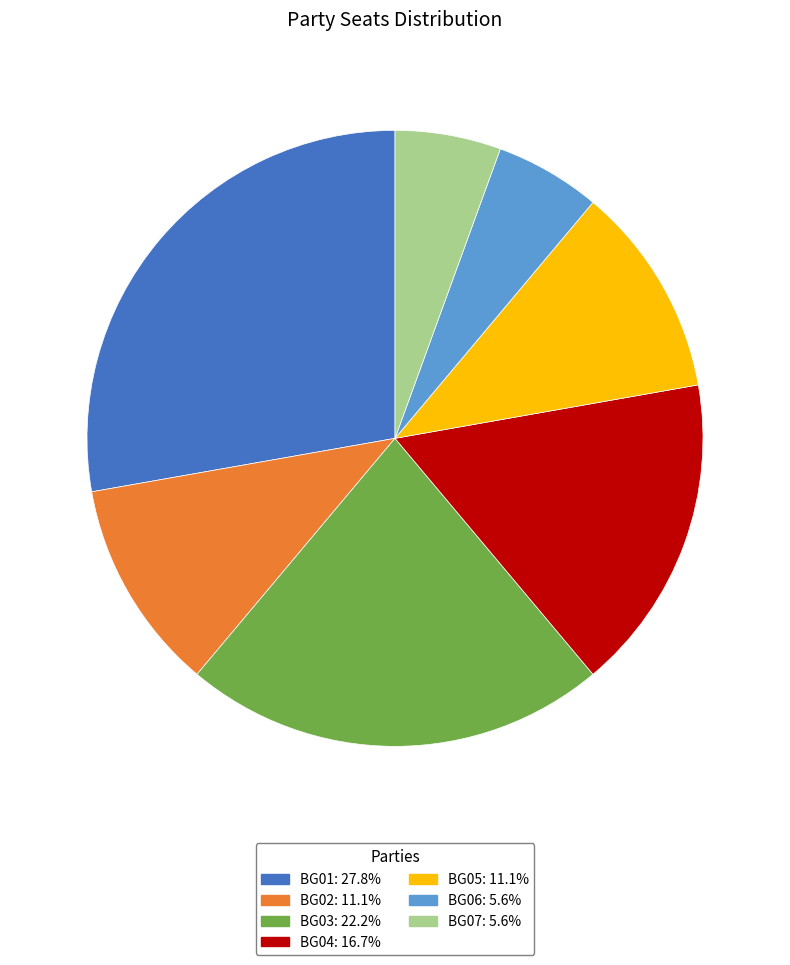

Do BG02 and BG03 together represent more than half of the pie?

No